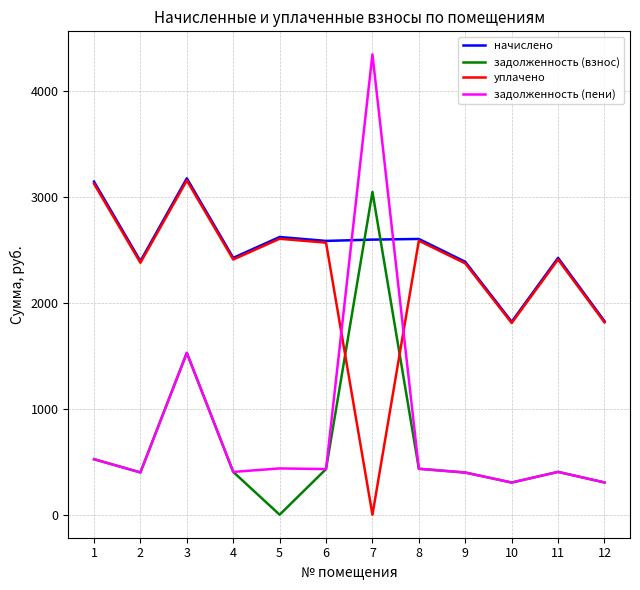

What is the highest value of the задолженность (взнос) series?

3048.4